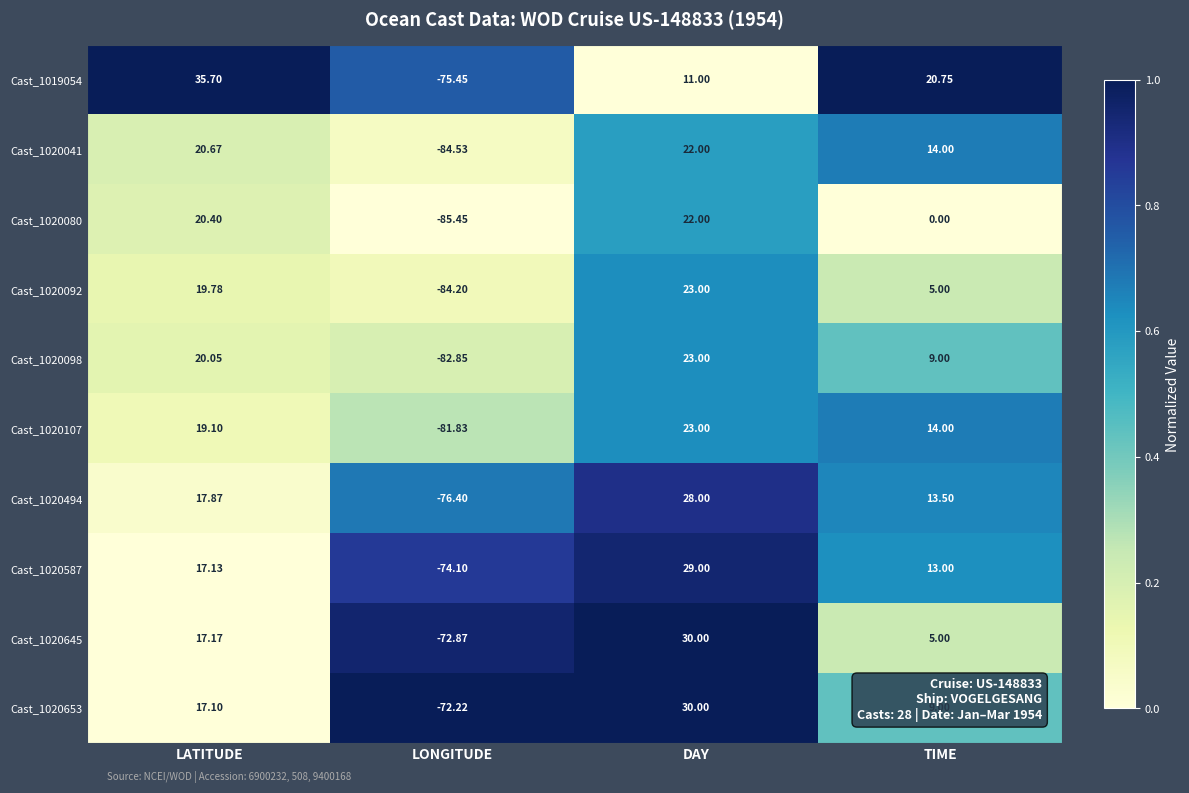

At how many categories does at least one series exceed 0?

3